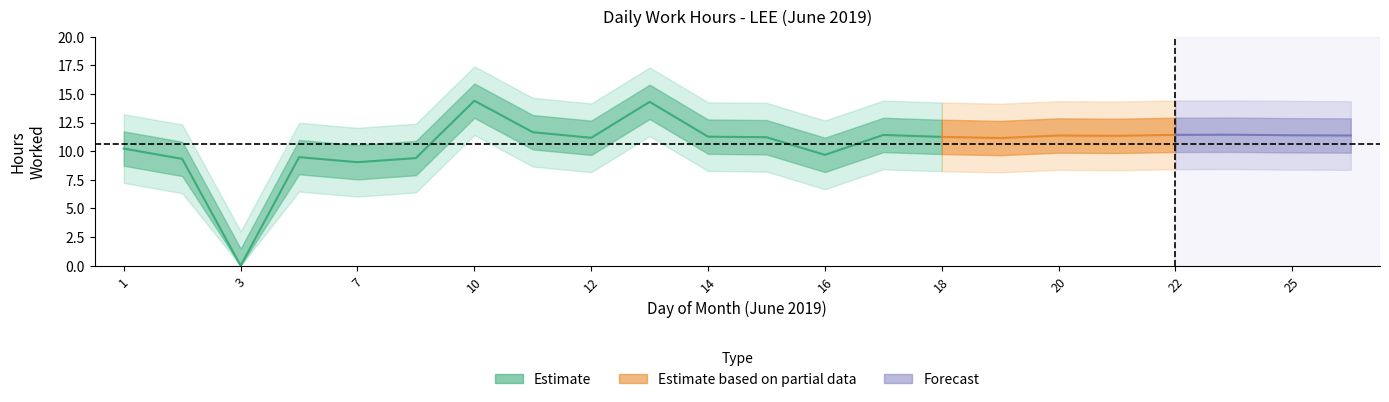

The chart shows a value of 11.2 at 19. True or false?

True